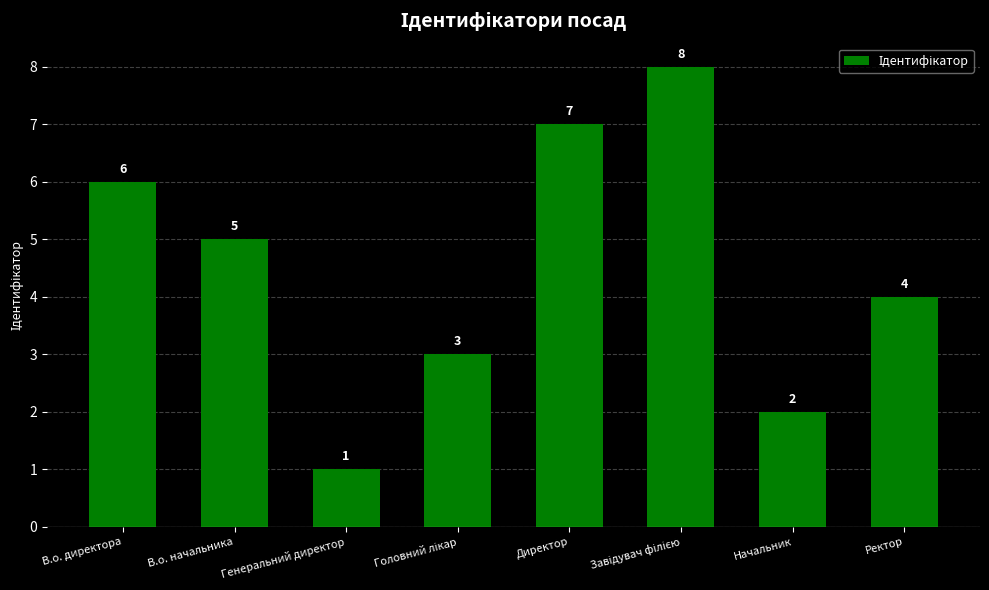

What is the difference between the maximum and minimum values?

7